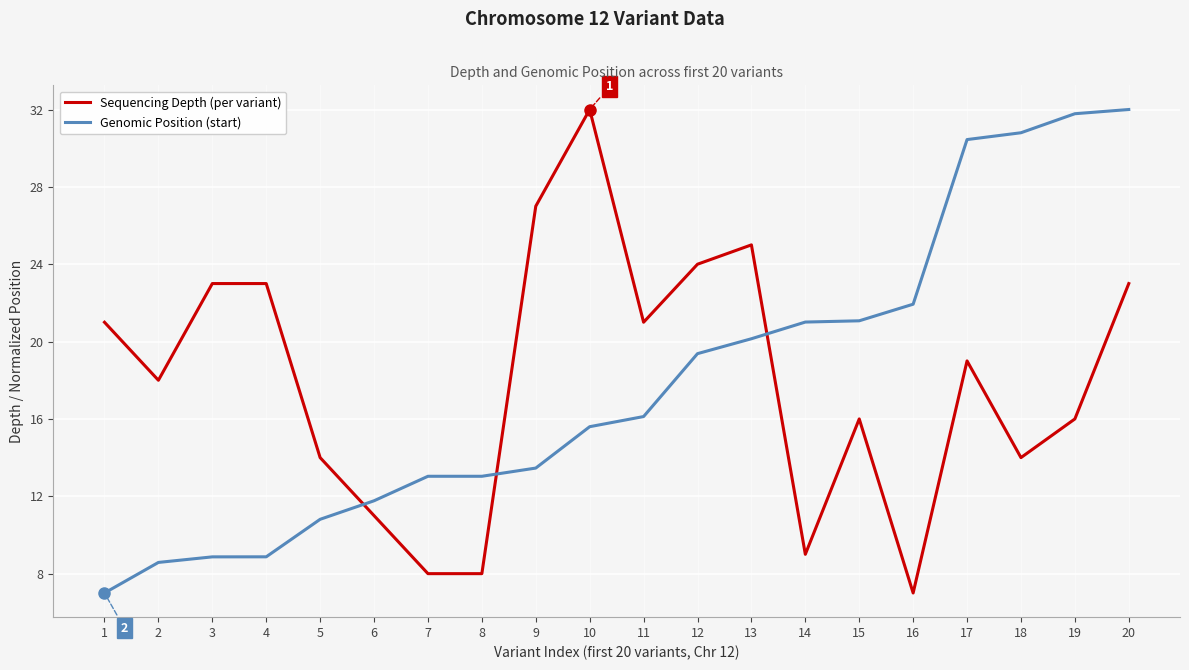

Count the number of data series in this chart.

2